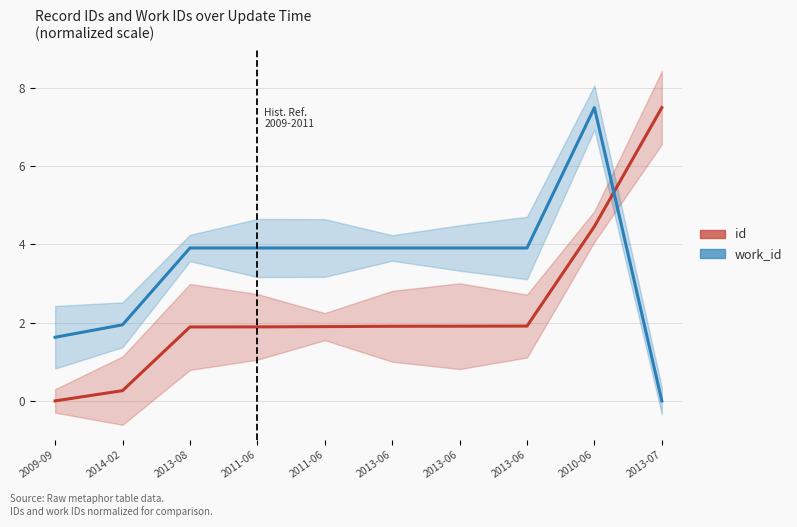

True or false: work_id has more than 2 interior local peaks.

False